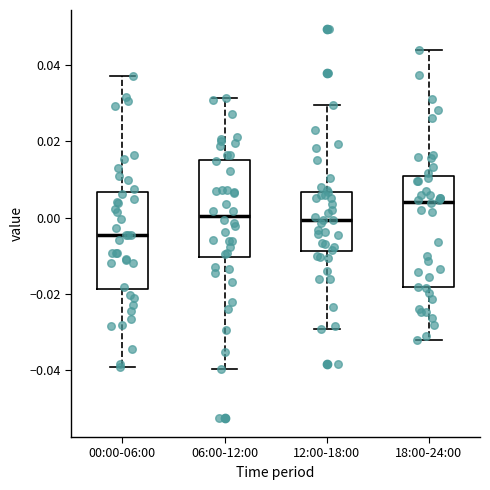

Which box's median line is the highest?

18:00-24:00